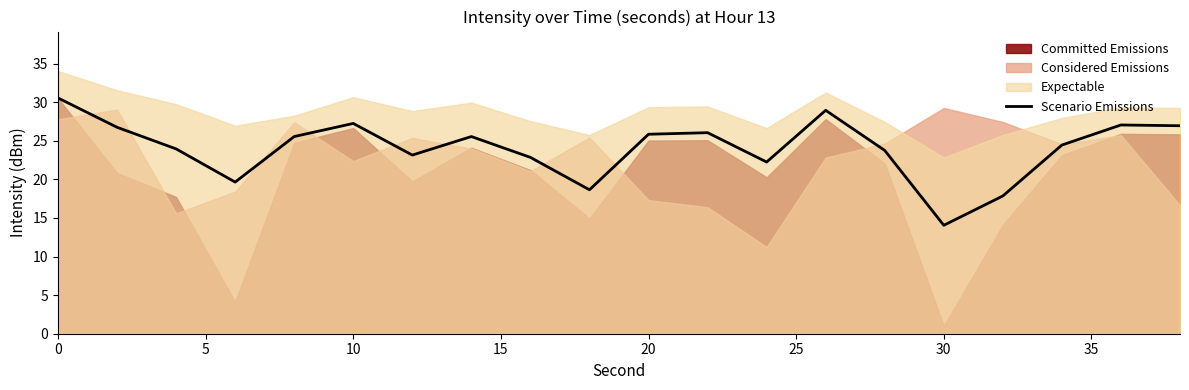

The Scenario Emissions series shows 30.6 at 0. True or false?

True